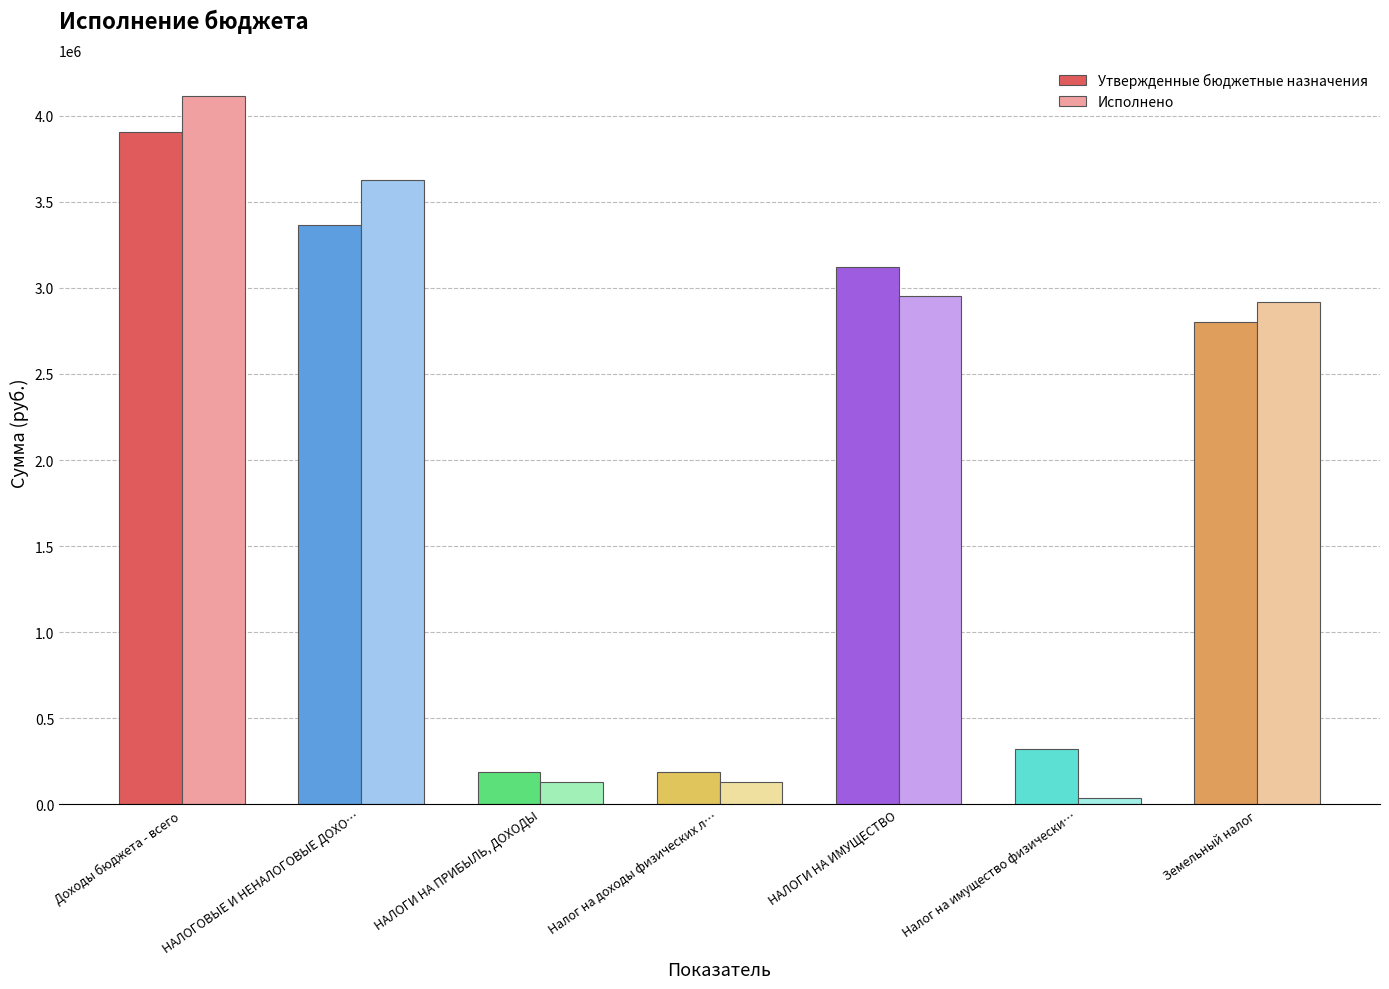

Which series has the largest range (max minus min)?

Исполнено